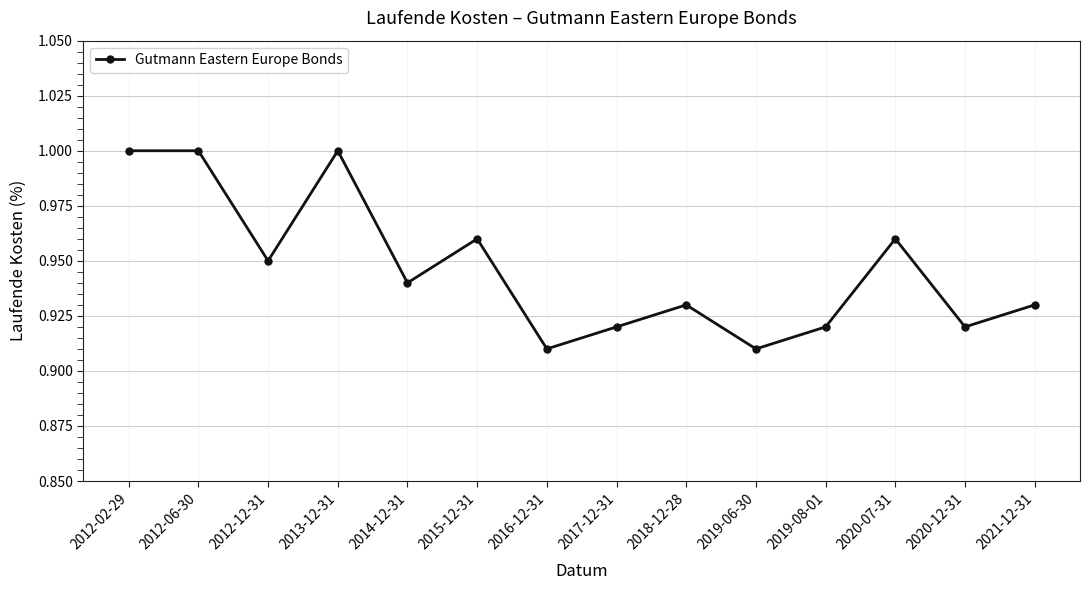

The value at 2020-12-31 is 1.3. True or false?

False